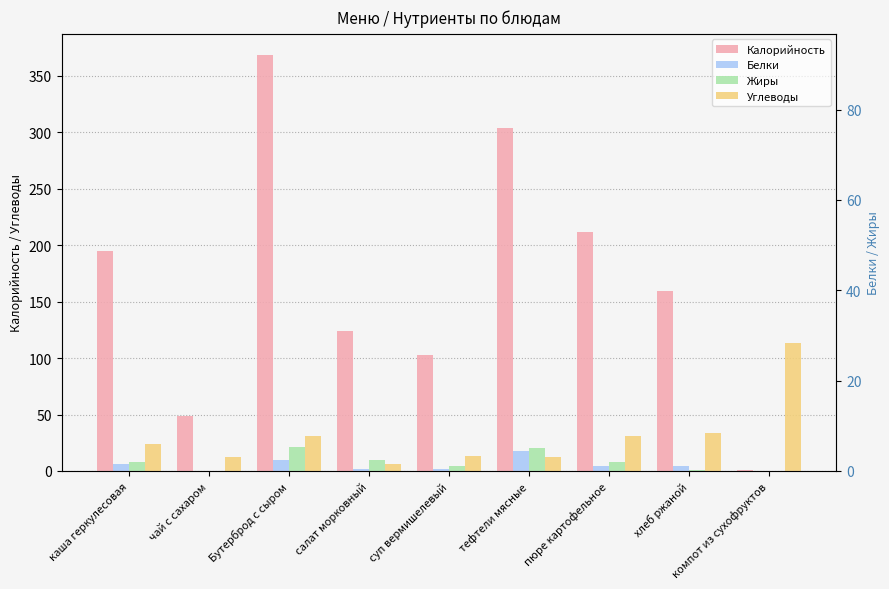

Which has a higher value, тефтели мясные or каша геркулесовая?

тефтели мясные